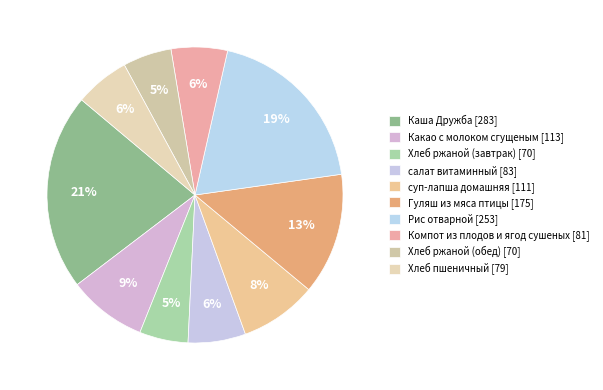

How many slices are in this pie chart?

10